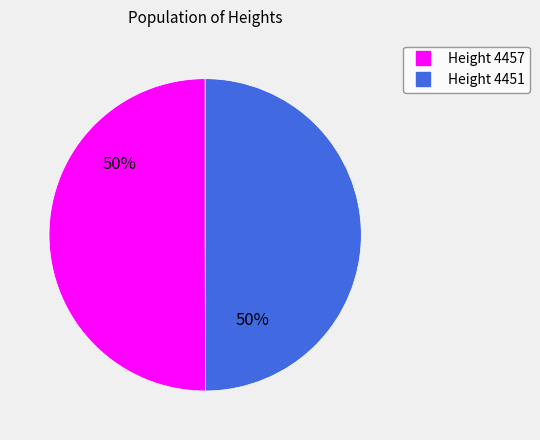

To the nearest percent, what is the average slice percentage?

50%